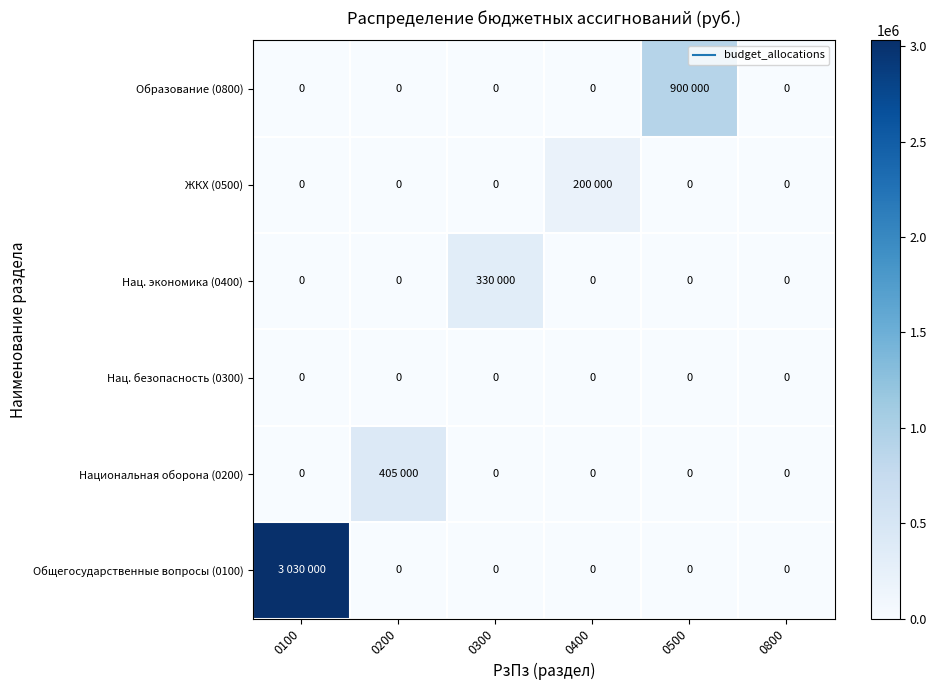

Rank the series by their maximum value, from highest to lowest.

Общегосударственные вопросы (0100), Образование (0800), Национальная оборона (0200), Нац. экономика (0400), ЖКХ (0500), Нац. безопасность (0300)